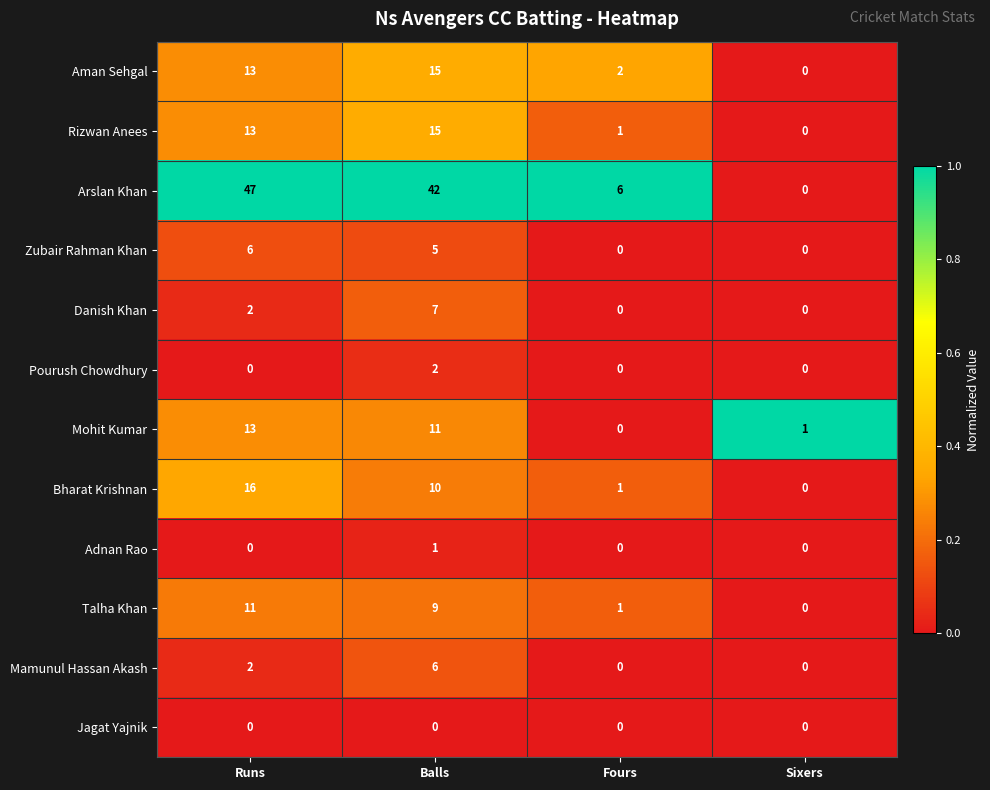

Which series has the largest range (max minus min)?

Arslan Khan